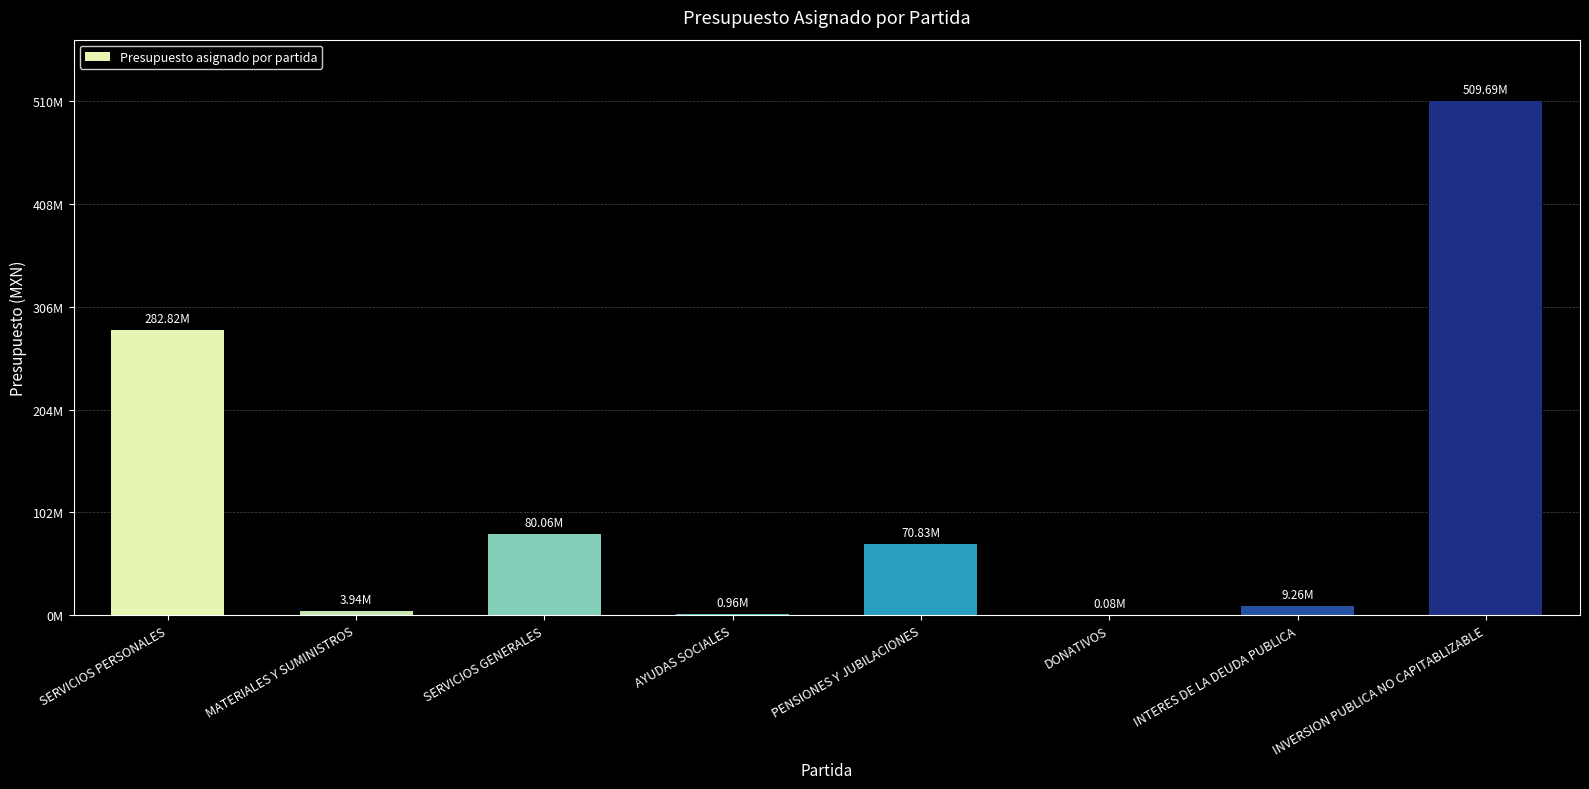

Reading left to right, transcribe all the data shown in this chart.

282817104.9	3943765.3	80056109.9	961946.9	70827320.2	77693.9	9256944.4	509692313.1